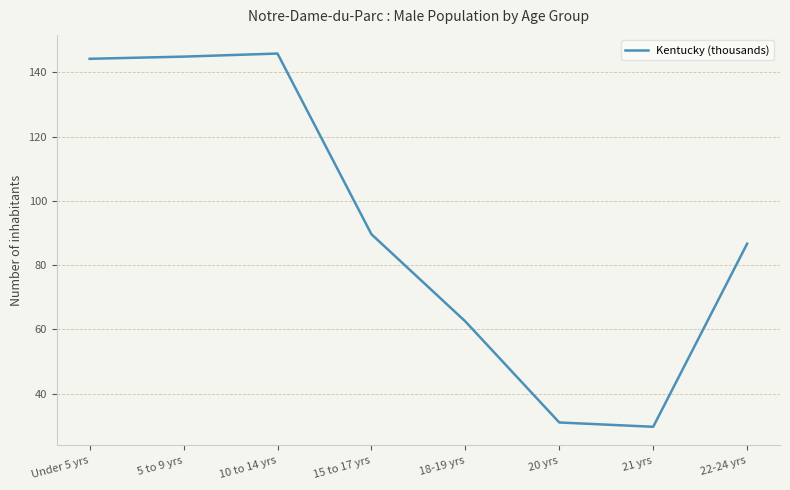

Reading left to right, list all the values displayed in this chart.

144.2	144.9	145.8	89.6	62.5	31.1	29.7	86.7